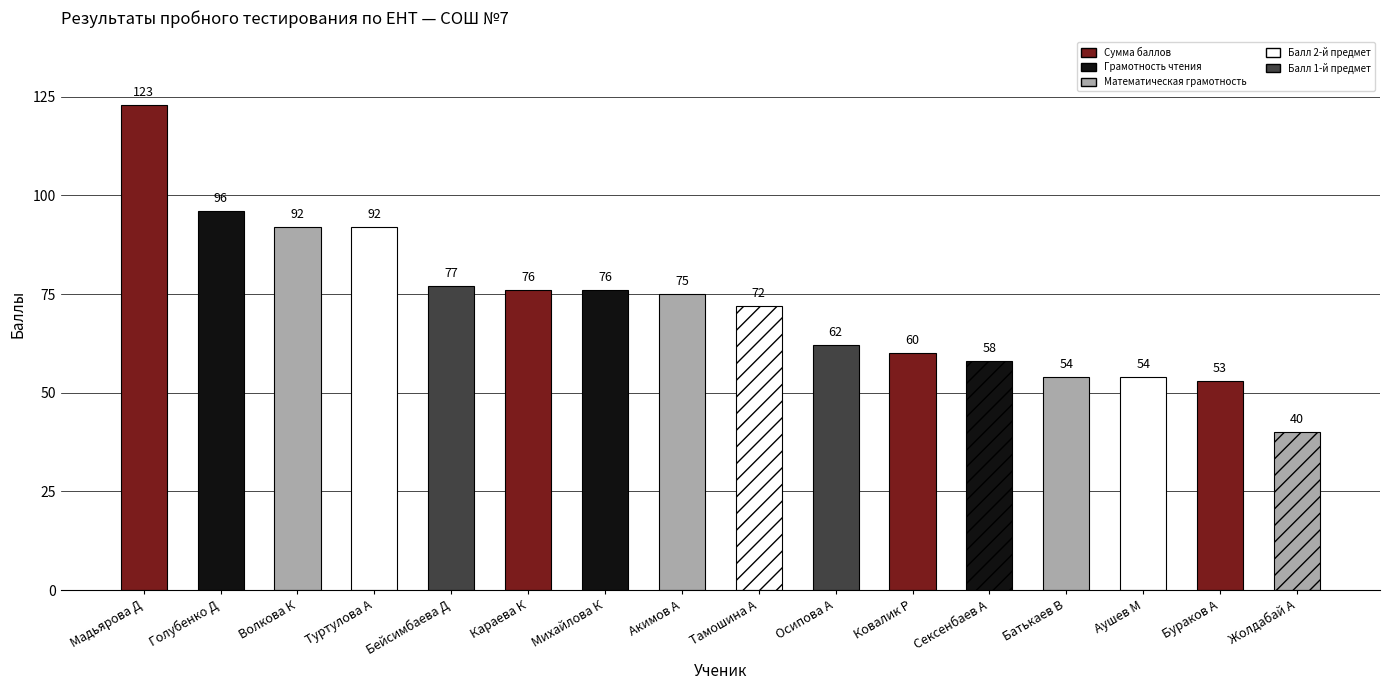

Reading left to right, what are all the values shown in this chart?

Сумма баллов: Мадьярова Д=123	Голубенко Д=96	Волкова К=92	Туртулова А=92	Бейсимбаева Д=77	Караева К=76	Михайлова К=76	Акимов А=75	Тамошина А=72	Осипова А=62	Ковалик Р=60	Сексенбаев А=58	Батькаев В=54	Аушев М=54	Бураков А=53	Жолдабай А=40
Грамотность чтения: Мадьярова Д=20	Голубенко Д=13	Волкова К=16	Туртулова А=19	Бейсимбаева Д=17	Караева К=20	Михайлова К=19	Акимов А=16	Тамошина А=15	Осипова А=14	Ковалик Р=16	Сексенбаев А=18	Батькаев В=13	Аушев М=13	Бураков А=17	Жолдабай А=10
Математическая грамотность: Мадьярова Д=17	Голубенко Д=14	Волкова К=14	Туртулова А=5	Бейсимбаева Д=15	Караева К=10	Михайлова К=18	Акимов А=18	Тамошина А=9	Осипова А=7	Ковалик Р=11	Сексенбаев А=7	Батькаев В=11	Аушев М=14	Бураков А=8	Жолдабай А=5
Балл 2-й предмет: Мадьярова Д=32	Голубенко Д=36	Волкова К=25	Туртулова А=19	Бейсимбаева Д=16	Караева К=13	Михайлова К=10	Акимов А=11	Тамошина А=22	Осипова А=11	Ковалик Р=12	Сексенбаев А=10	Батькаев В=16	Аушев М=3	Бураков А=15	Жолдабай А=9
Балл 1-й предмет: Мадьярова Д=35	Голубенко Д=15	Волкова К=24	Туртулова А=30	Бейсимбаева Д=18	Караева К=15	Михайлова К=17	Акимов А=20	Тамошина А=10	Осипова А=19	Ковалик Р=15	Сексенбаев А=17	Батькаев В=3	Аушев М=15	Бураков А=7	Жолдабай А=9